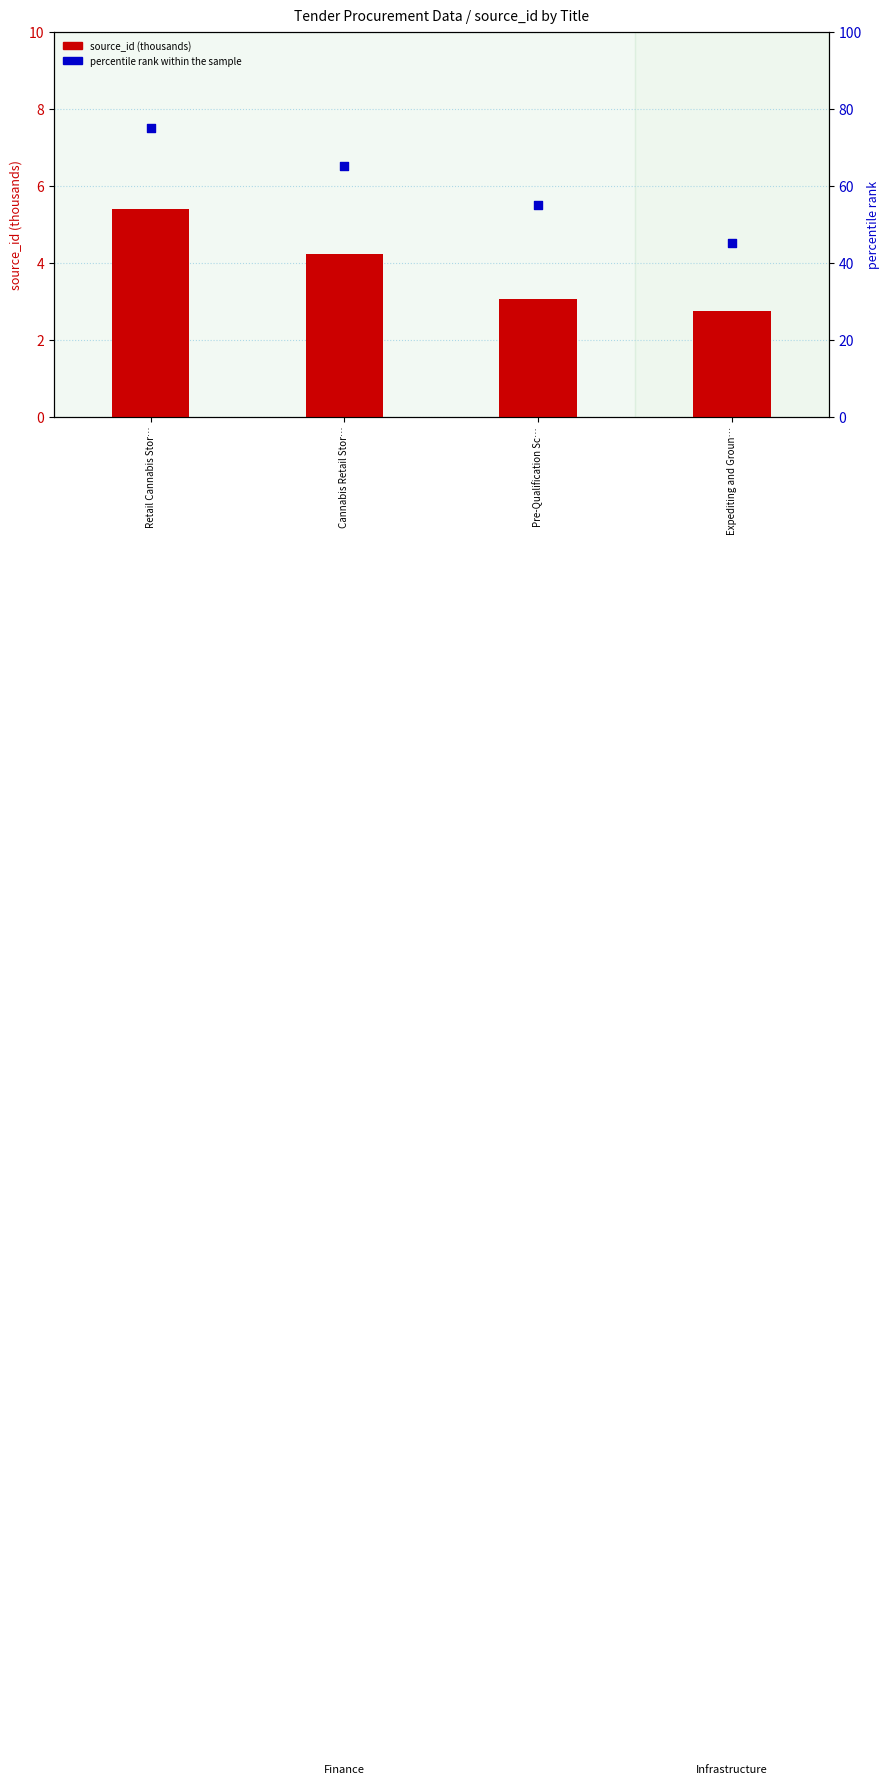

At which category is the sum across all series the highest?

Retail Cannabis Stor…